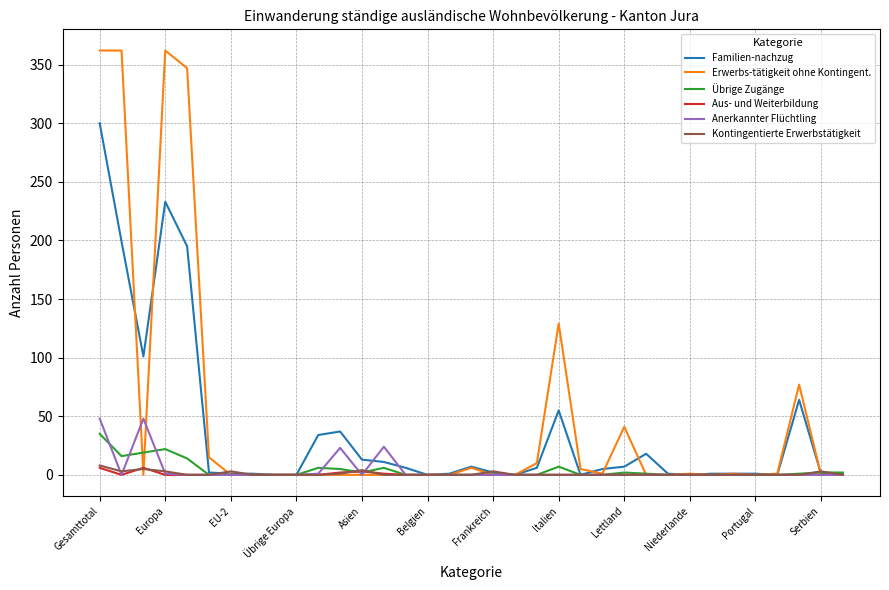

What is the highest value of the Übrige Zugänge series?

35